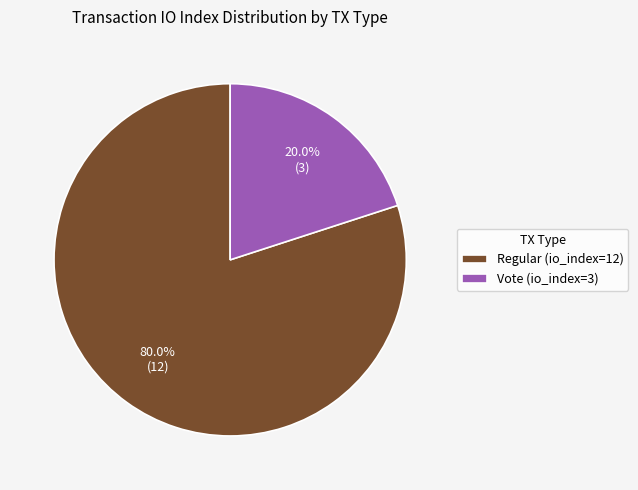

What percentage is the Regular (io_index=12) slice, to the nearest percent?

80%